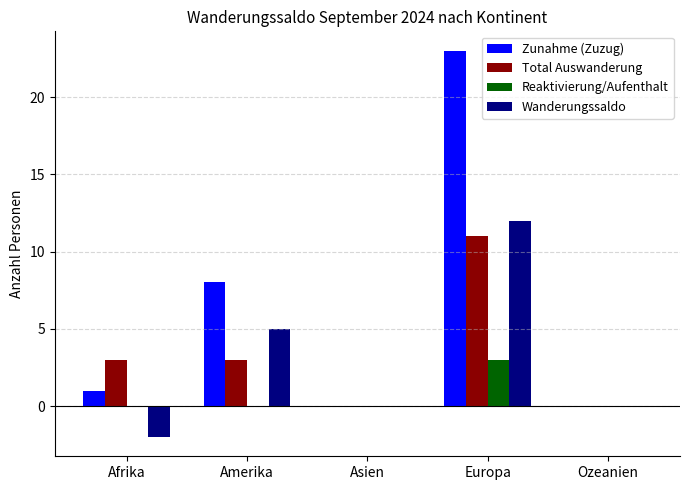

True or false: Reaktivierung/Aufenthalt has a value of 2 at Europa.

False